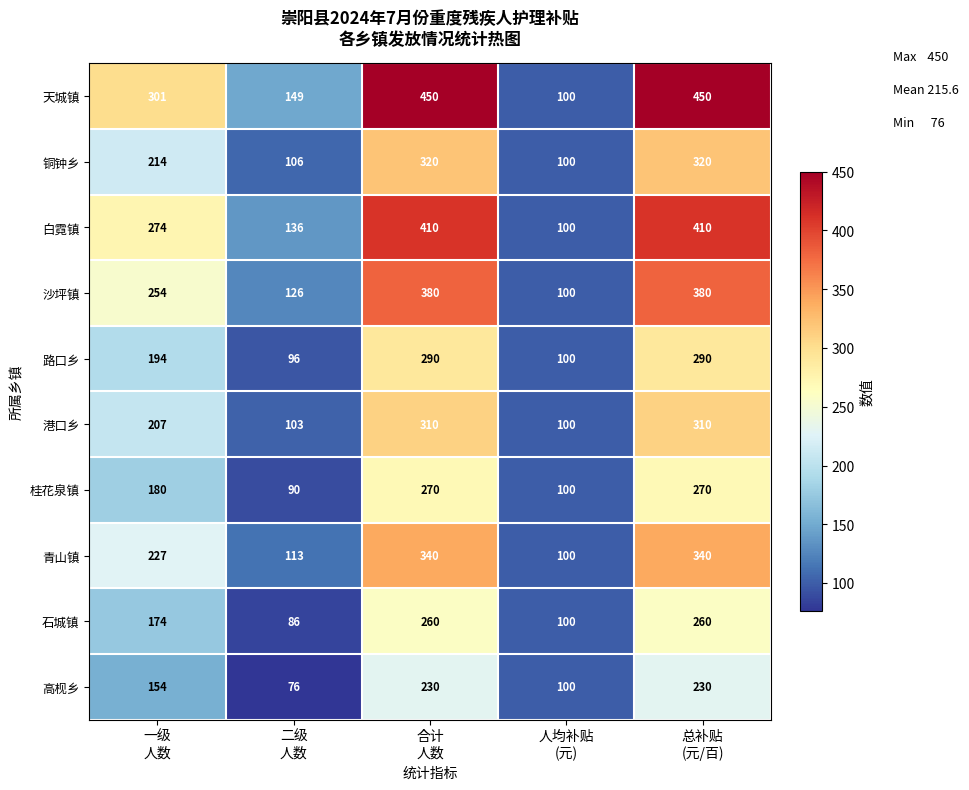

What is the smallest value displayed?

76